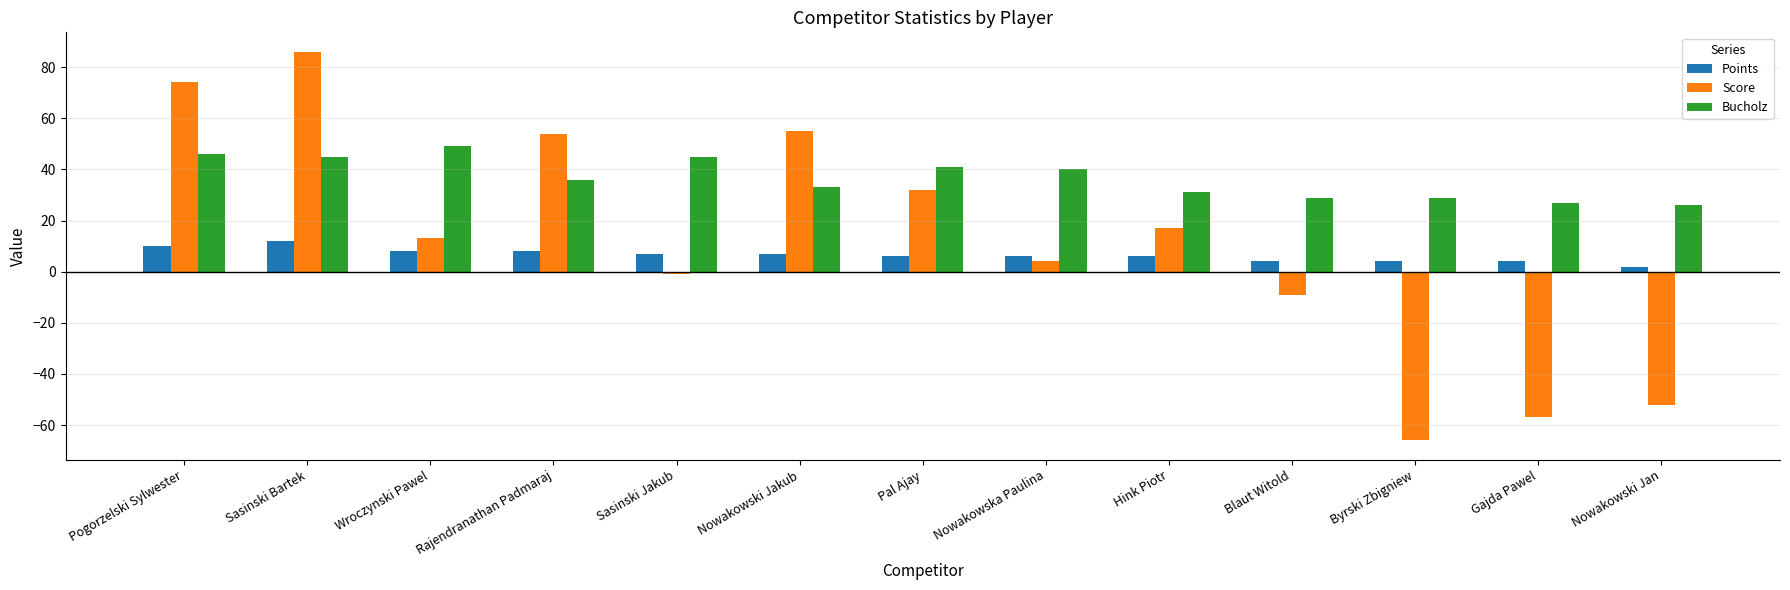

At which label does Score reach its peak?

Sasinski Bartek